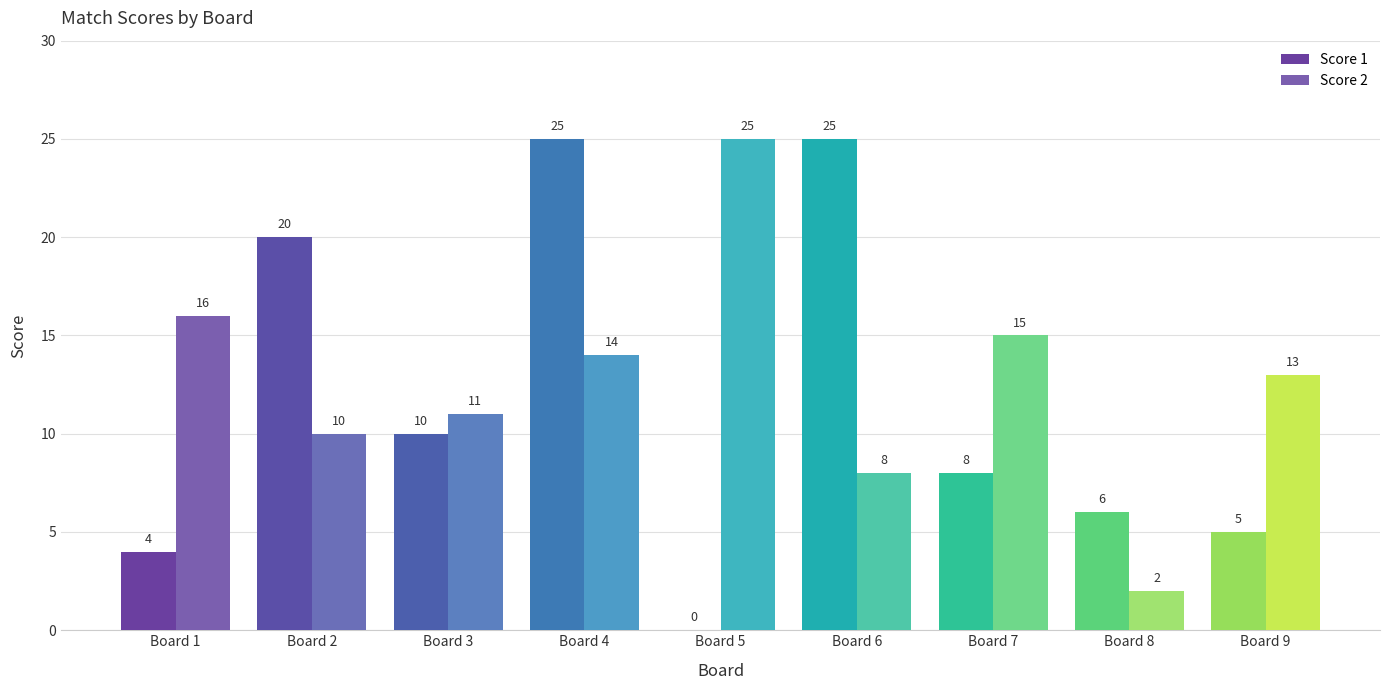

How many data points does each series have?

9